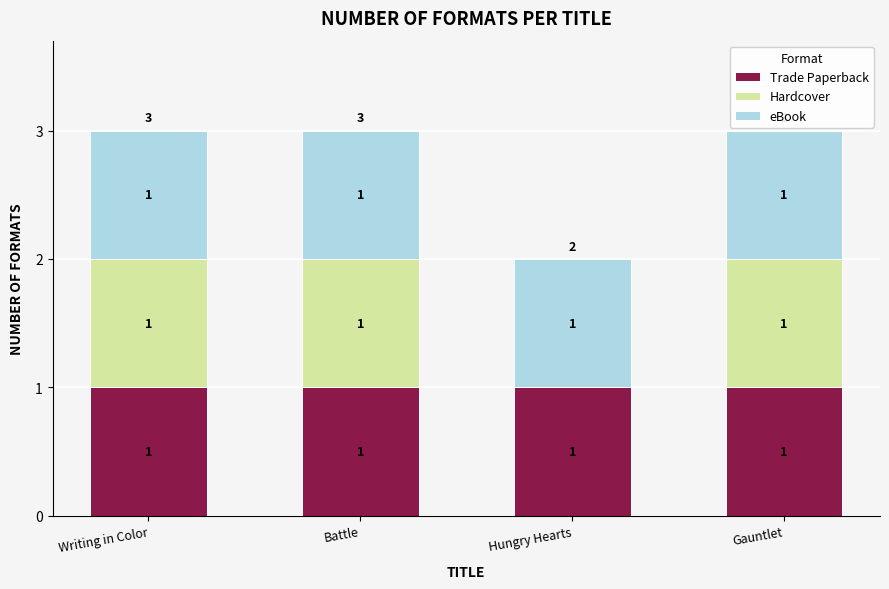

Count the number of categories in the chart.

4